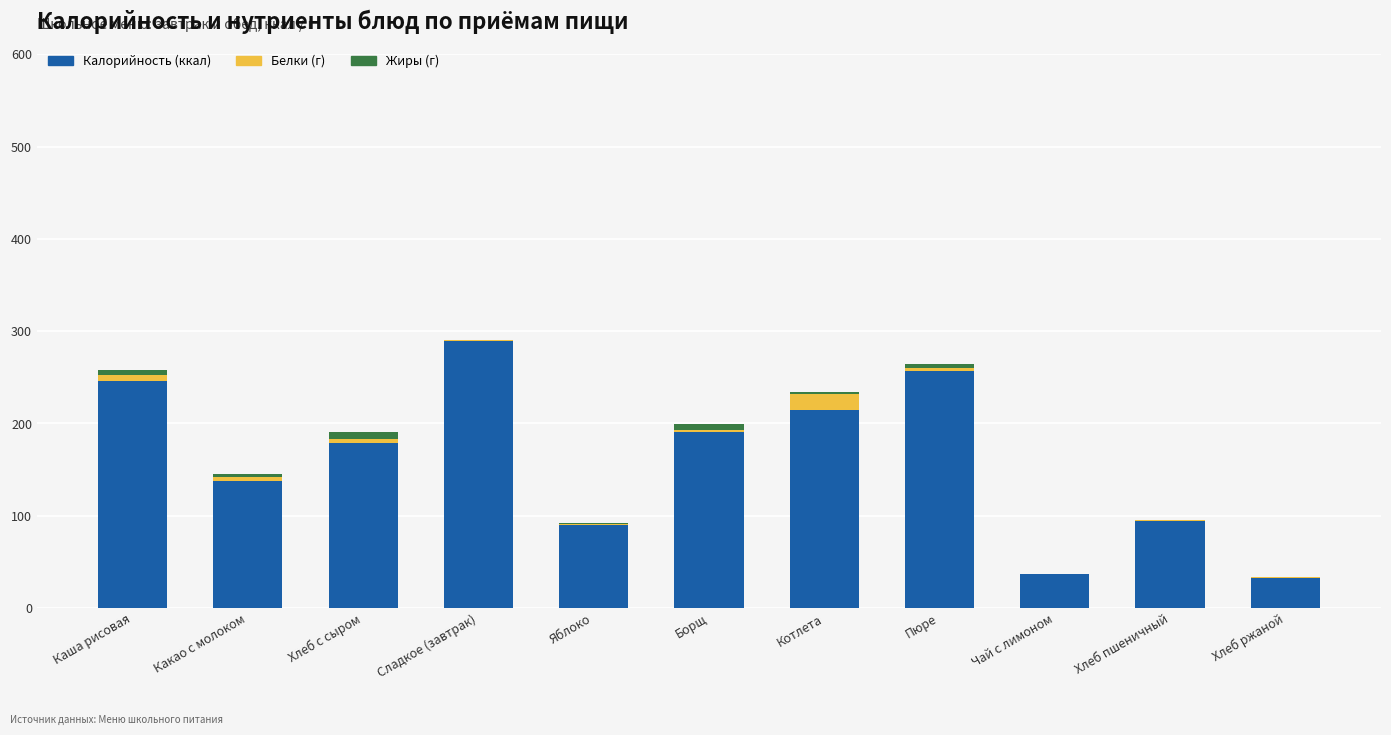

True or false: Калорийность (ккал) has a value of 35.1 at Какао с молоком.

False